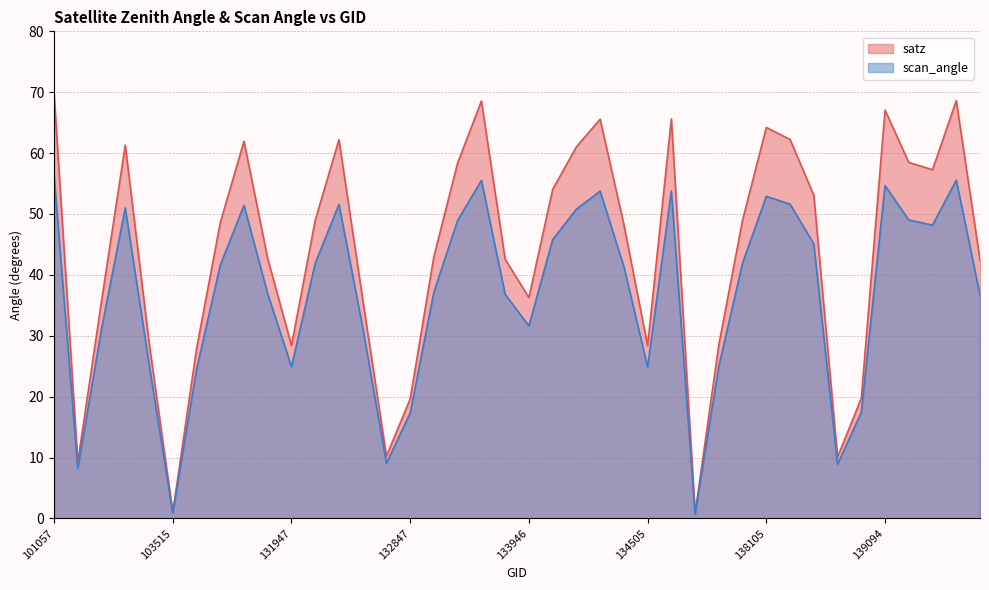

Rank the series at 134308 from lowest to highest value.

scan_angle, satz